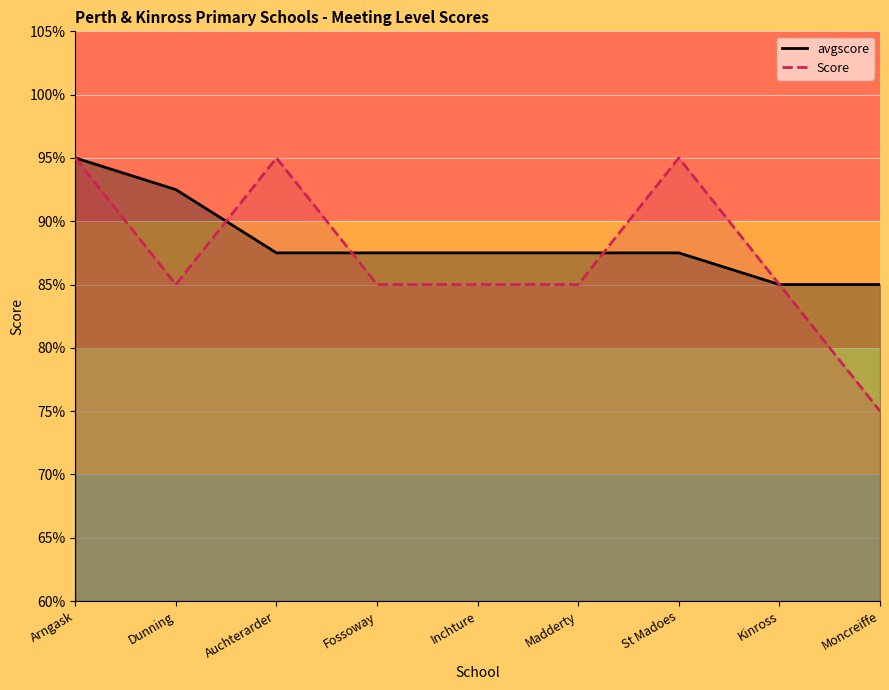

Which series has the largest range (max minus min)?

Score